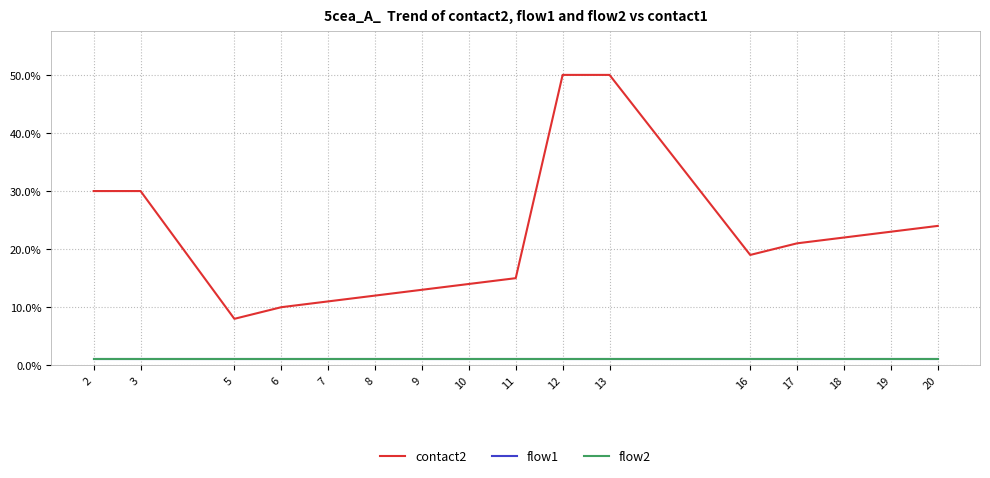

What is the sum of all flow1 values?

16